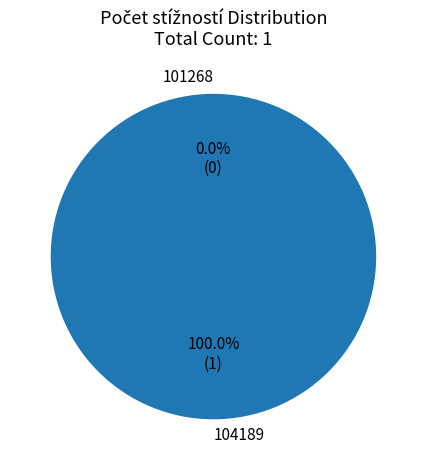

Which category has the smallest portion of the pie?

101268